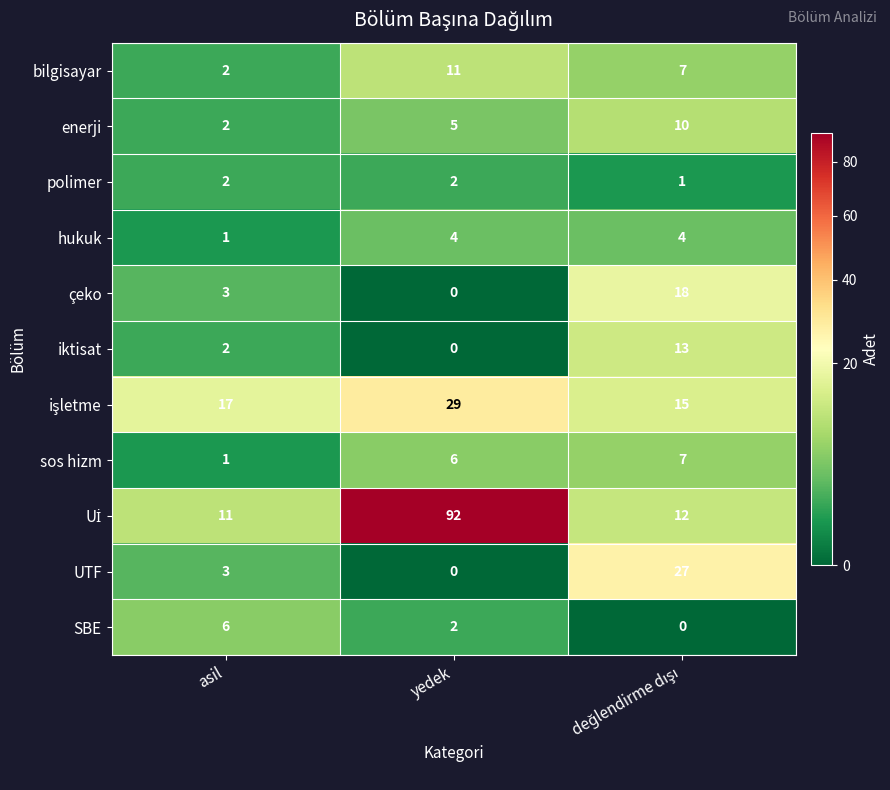

Count the number of data series in this chart.

11